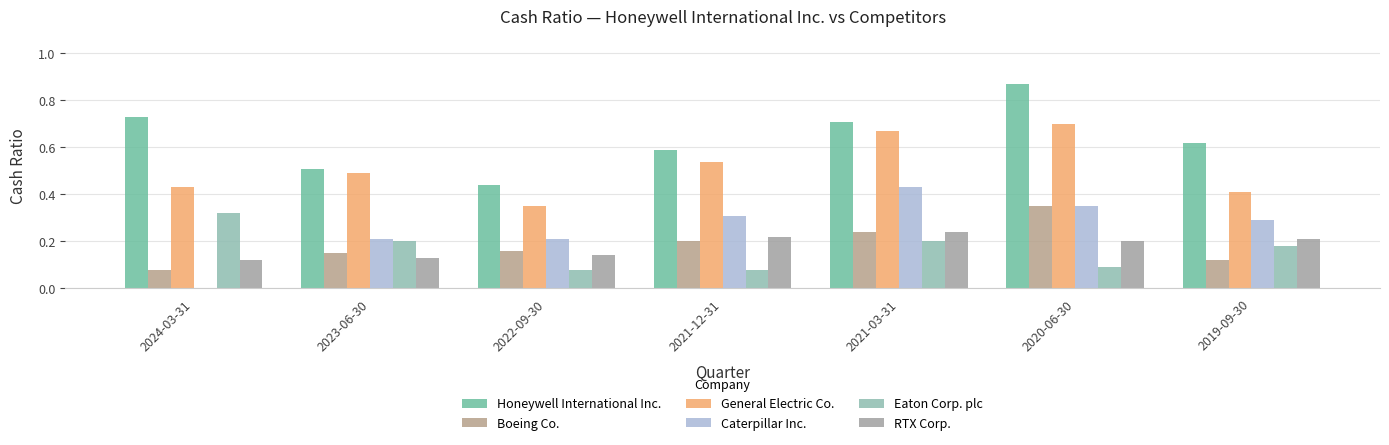

What is the total value across all series at 2022-09-30?

1.4